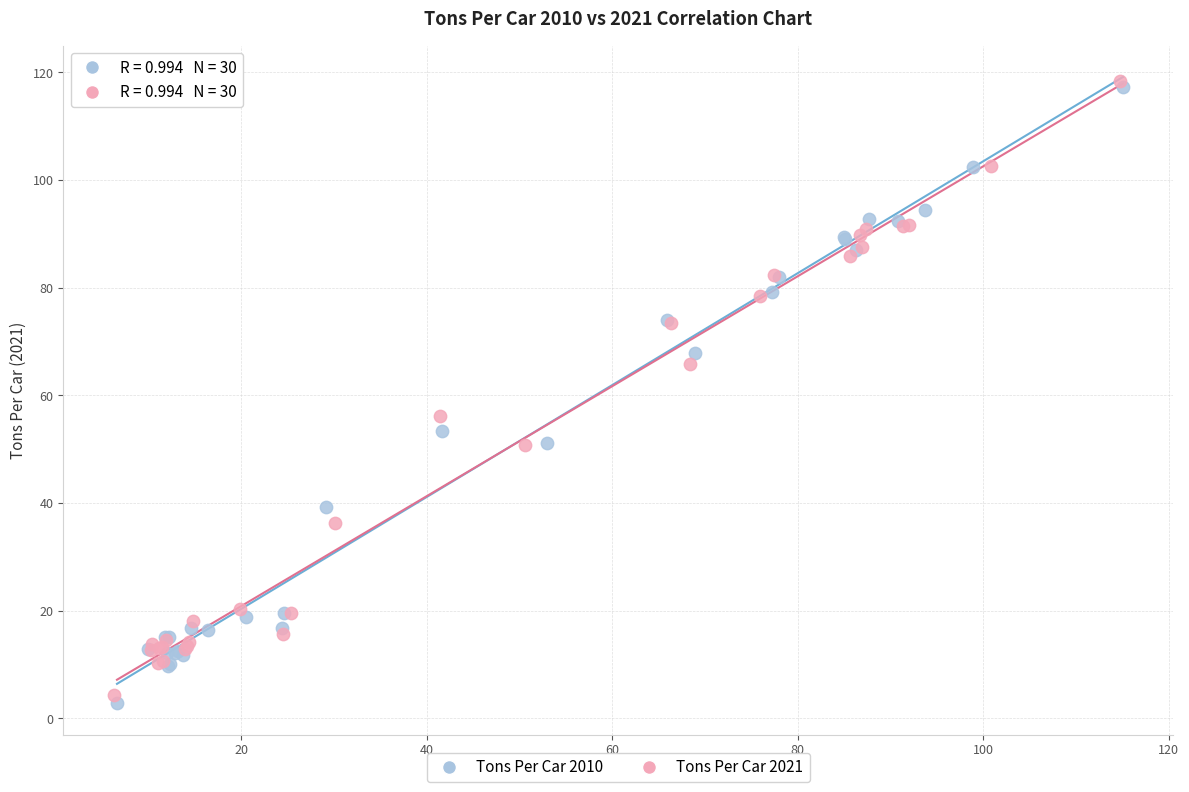

Which series has the largest Y range (max minus min)?

Tons Per Car 2010